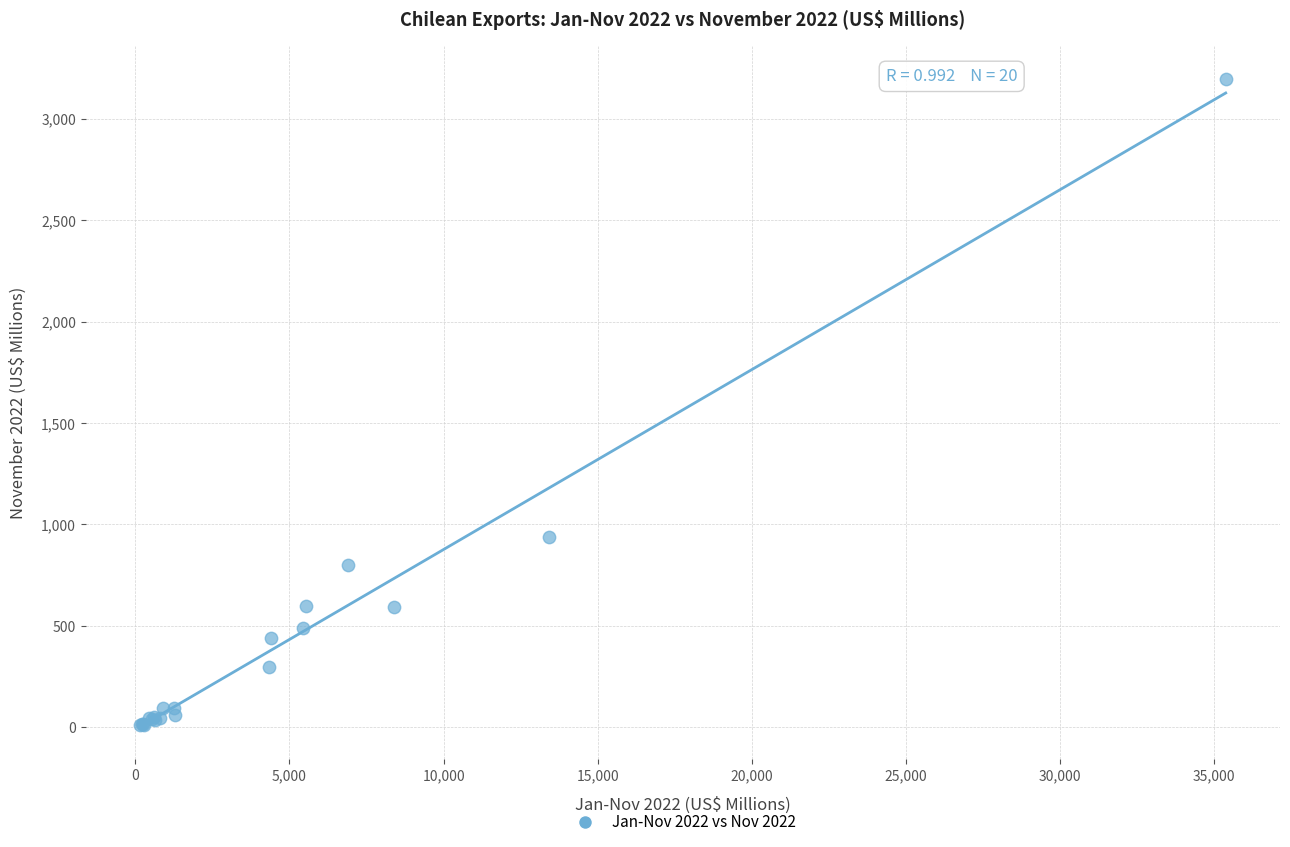

What Y value in the scatter plot is closest to 1603?

937.1